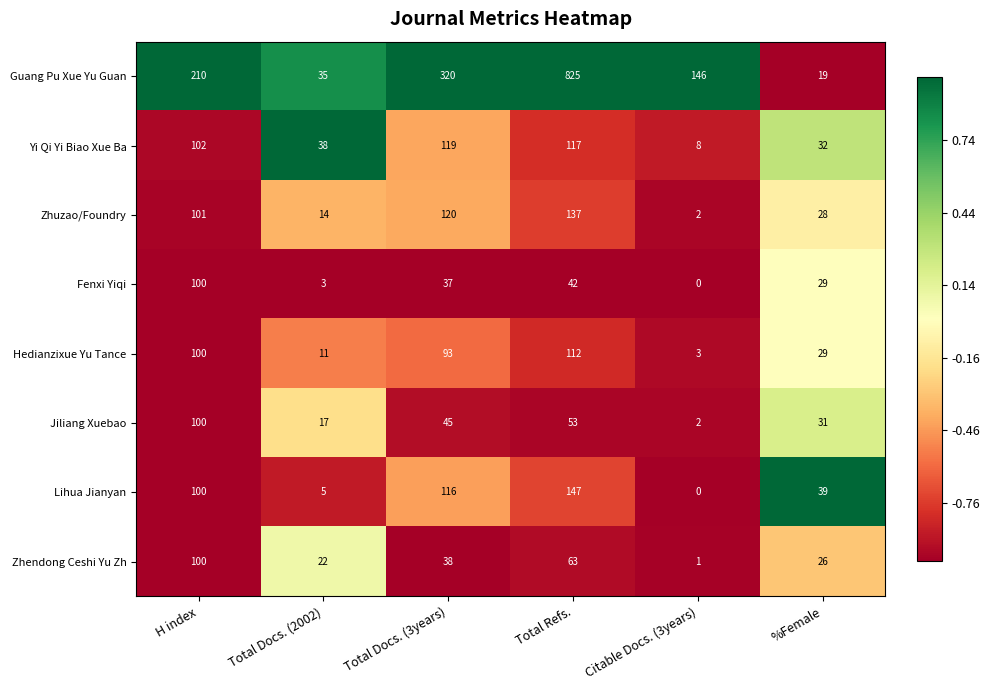

At which label does Jiliang Xuebao first exceed 45?

H index